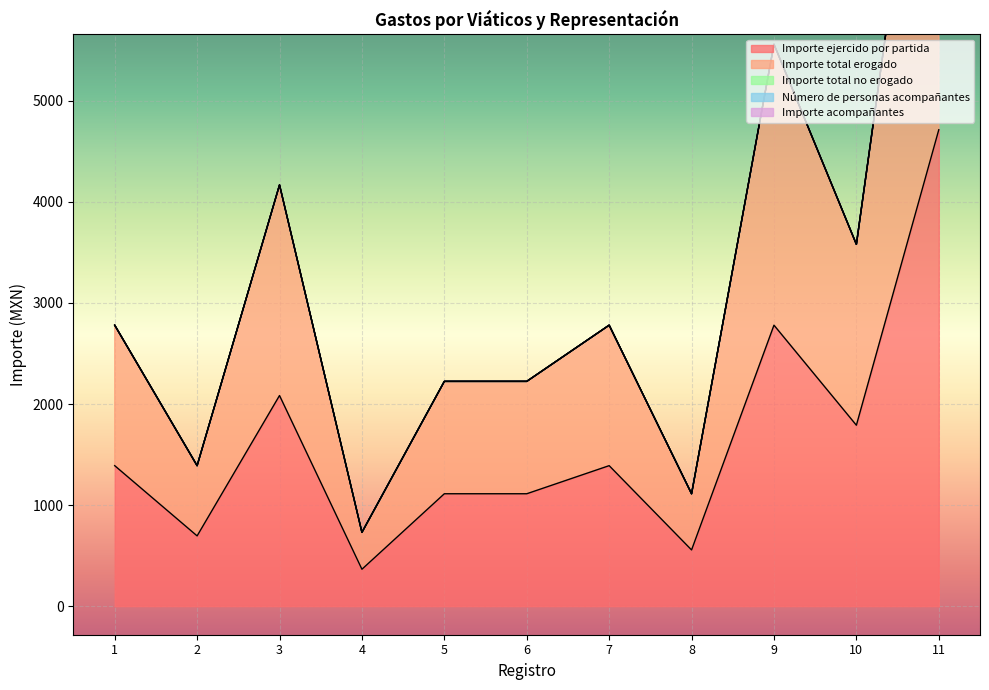

True or false: Importe acompañantes has more than 0 points higher than both neighbors.

False